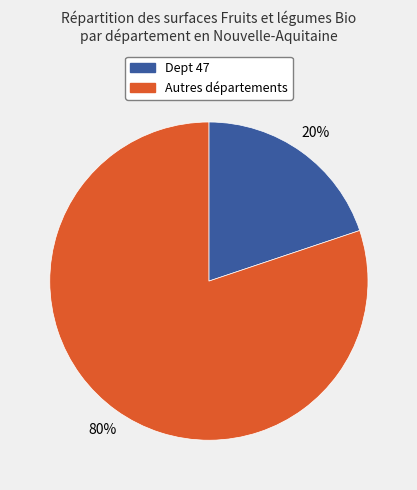

To the nearest percent, what is the difference between the largest and smallest slice percentages?

60%